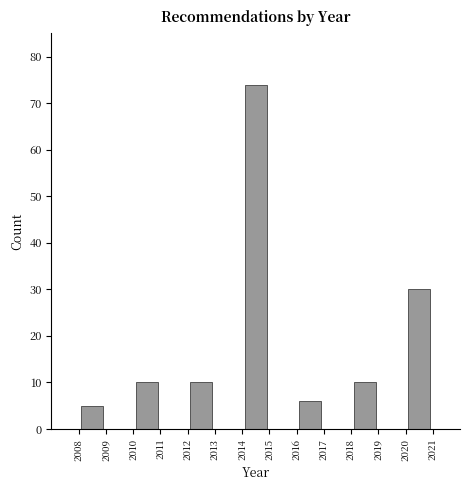

What is the height of the bar covering 2008 to 2009 on the x-axis? The values are not printed on the chart, so give them approximately, as read against the axis.

5